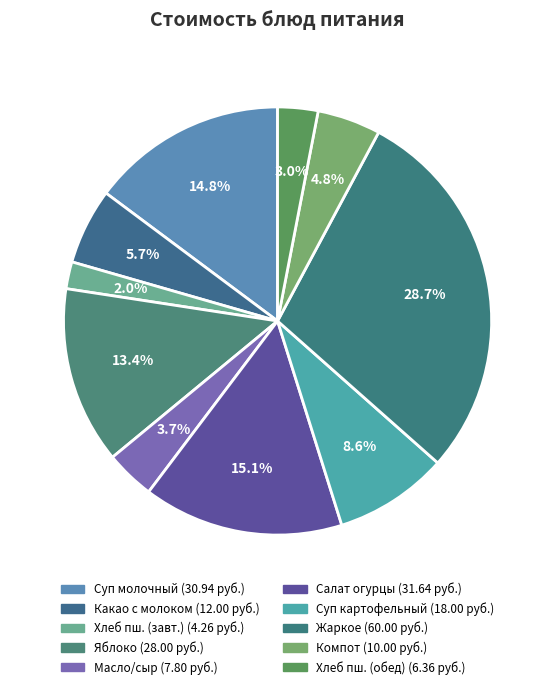

How many segments does this pie chart have?

10